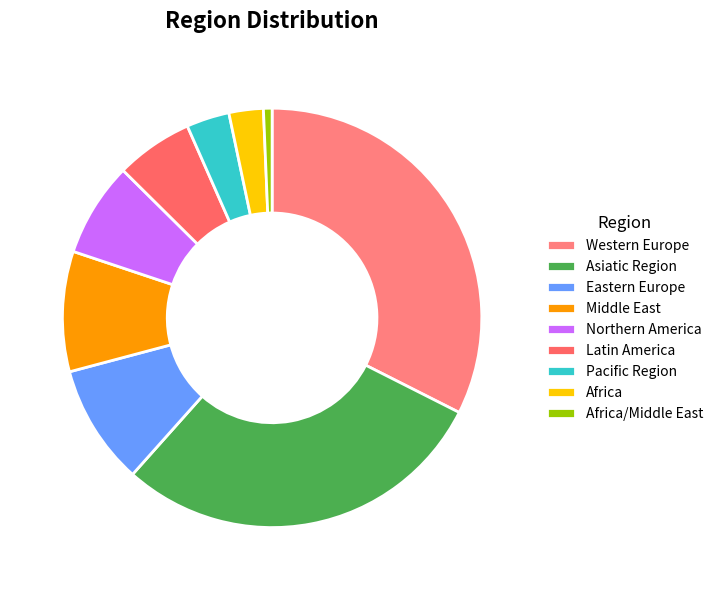

Do Middle East and Latin America together represent more than half of the pie?

No